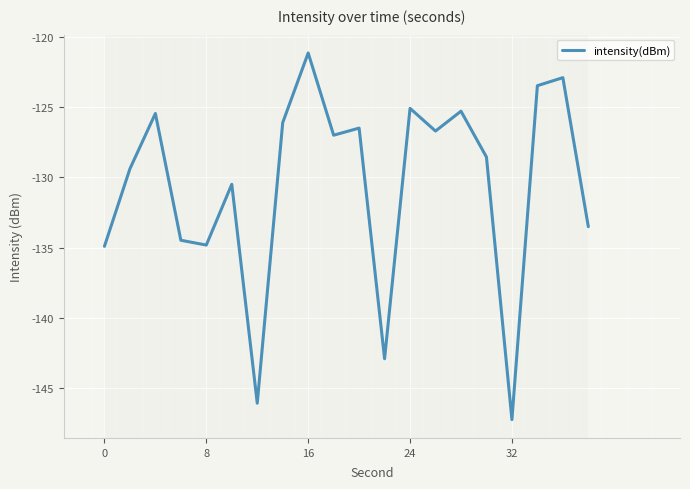

What is the difference between the maximum and minimum values?

26.1